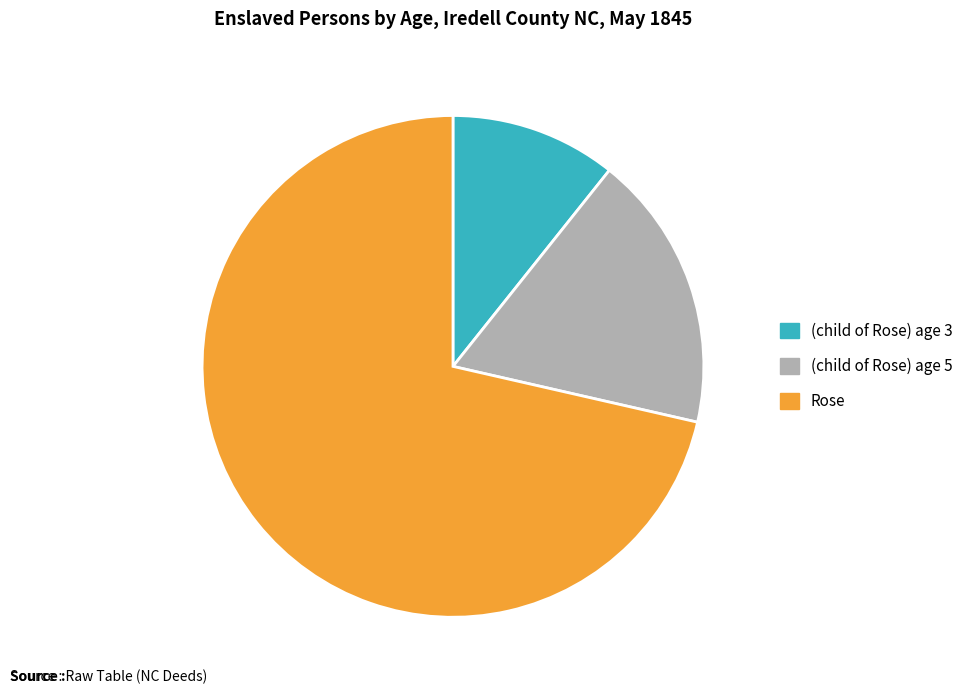

Rank the categories by value from lowest to highest.

(child of Rose) age 3, (child of Rose) age 5, Rose